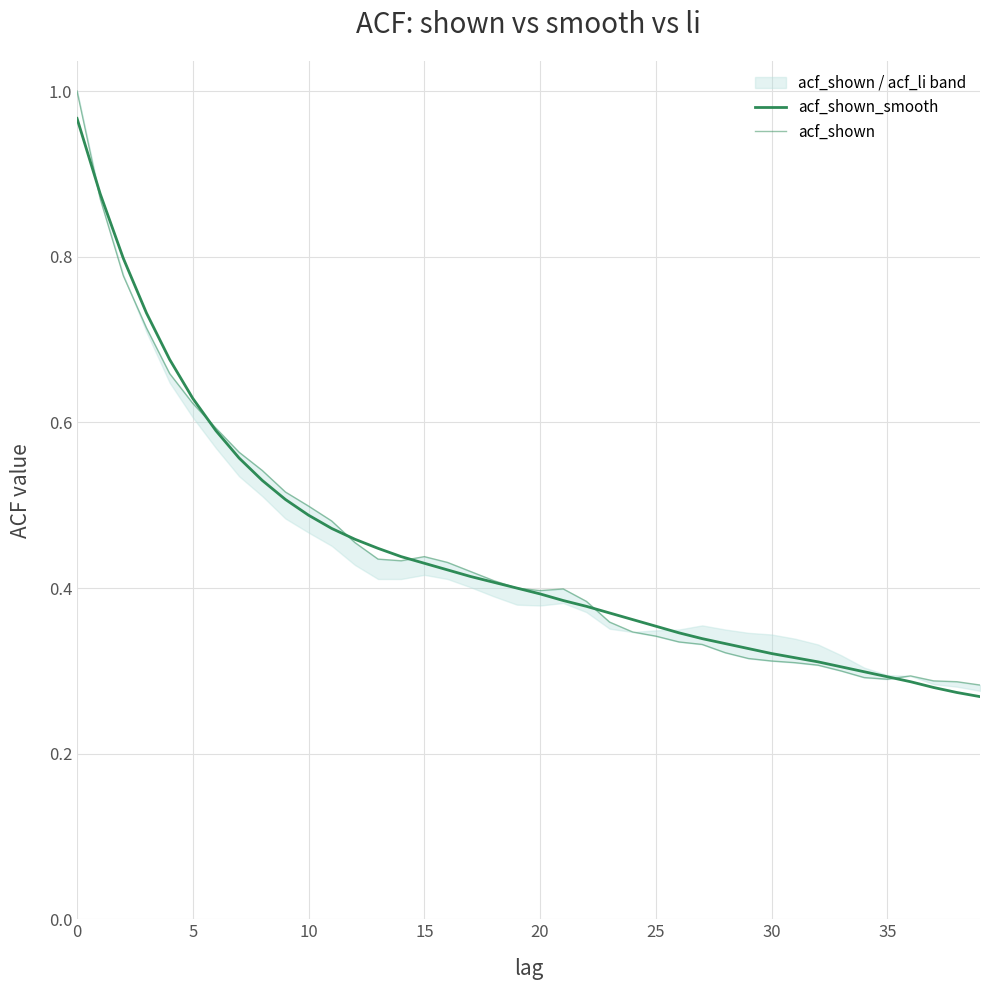

Is it true that acf_shown equals 0.4 at 28?

False